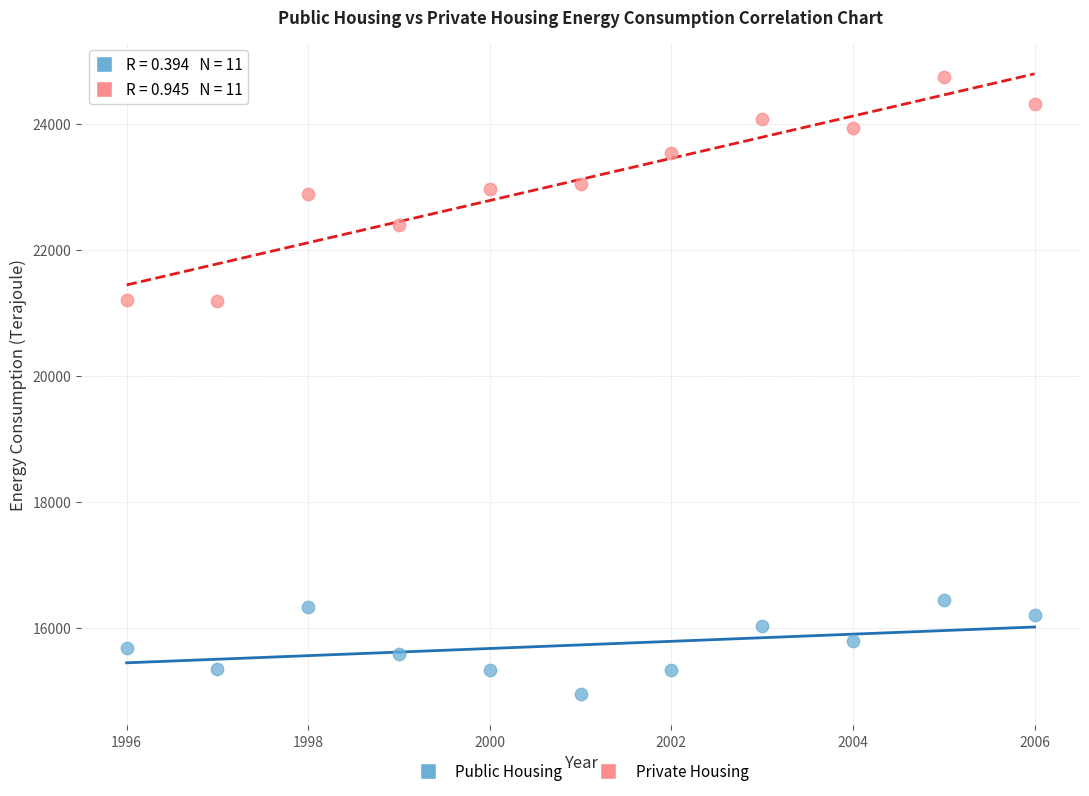

Which series has the largest Y range (max minus min)?

Private Housing